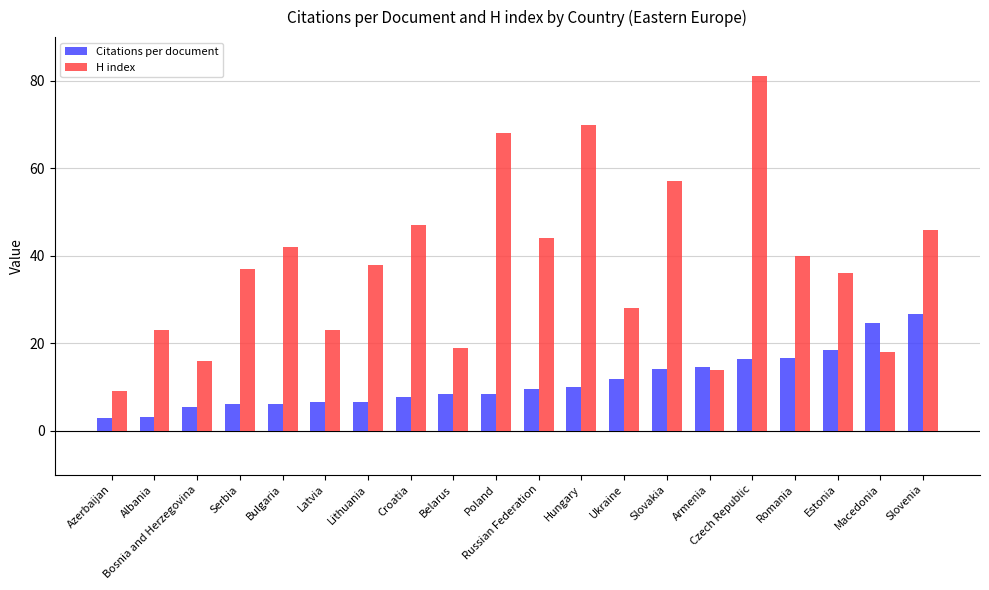

Where does the Citations per document series first go above 9?

Russian Federation